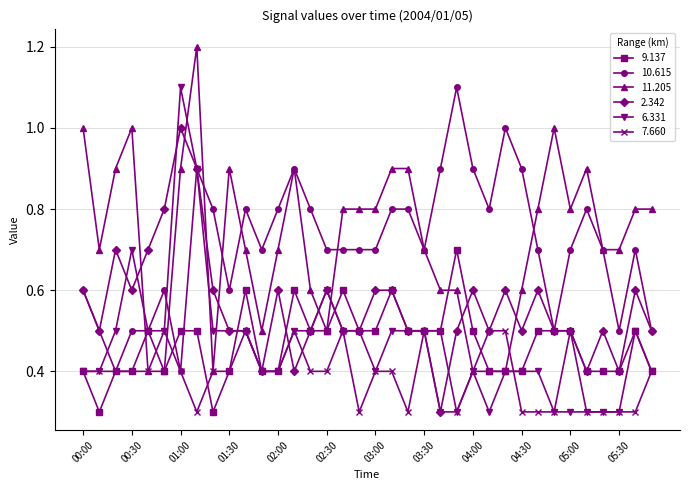

How many times do 2.342 and 11.205 cross each other?

8